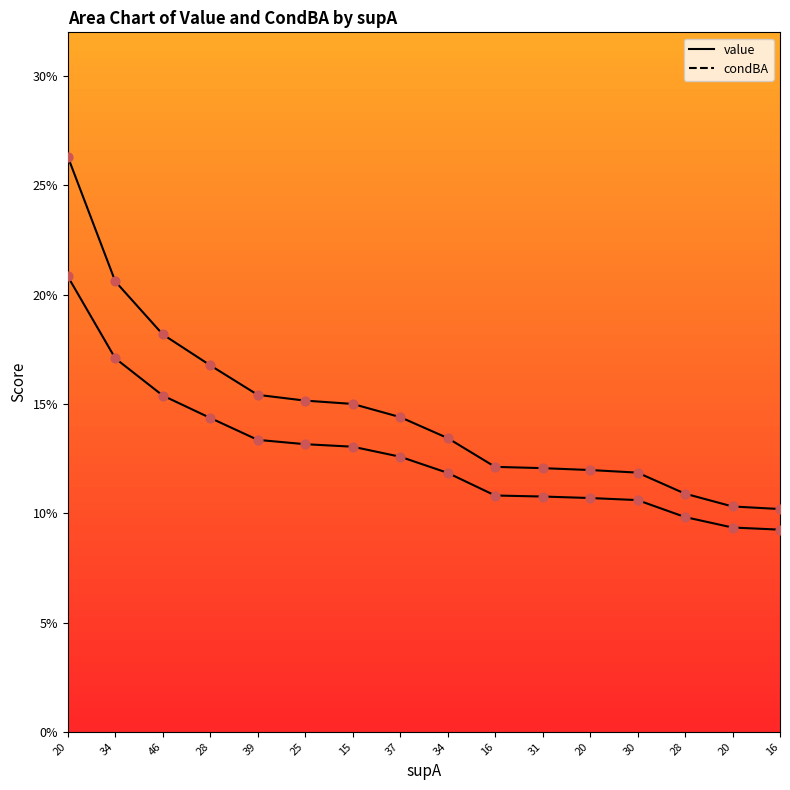

Which series has the largest total across all categories?

condBA